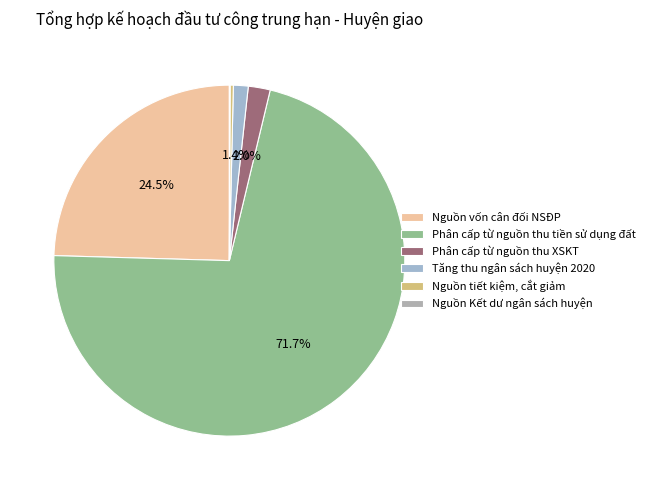

Rank the categories by value from lowest to highest.

Nguồn Kết dư ngân sách huyện, Nguồn tiết kiệm, cắt giảm, Tăng thu ngân sách huyện 2020, Phân cấp từ nguồn thu XSKT, Nguồn vốn cân đối NSĐP, Phân cấp từ nguồn thu tiền sử dụng đất